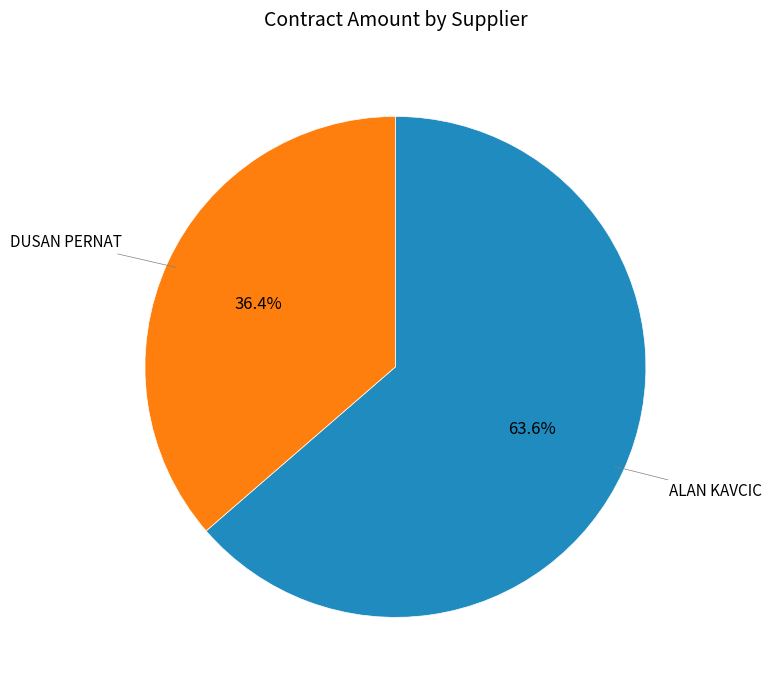

Is there a majority slice in this chart?

Yes